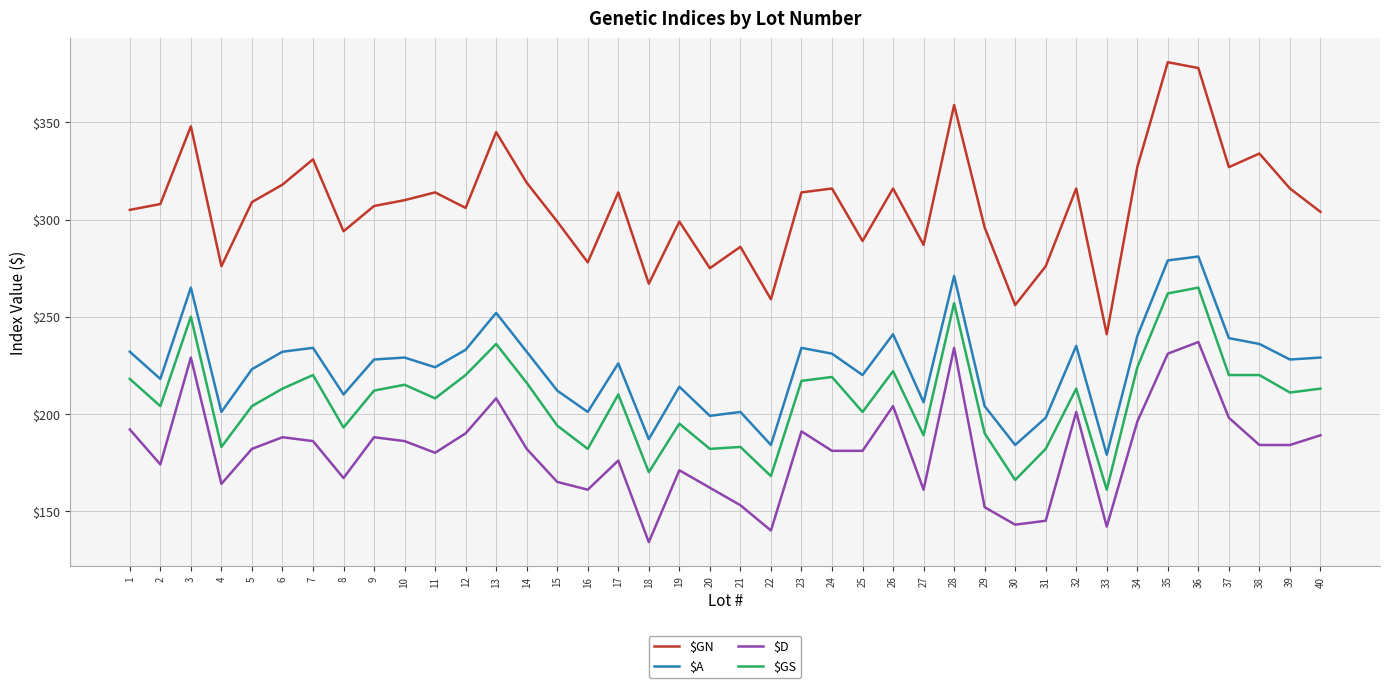

The $A series shows 124 at 4. True or false?

False